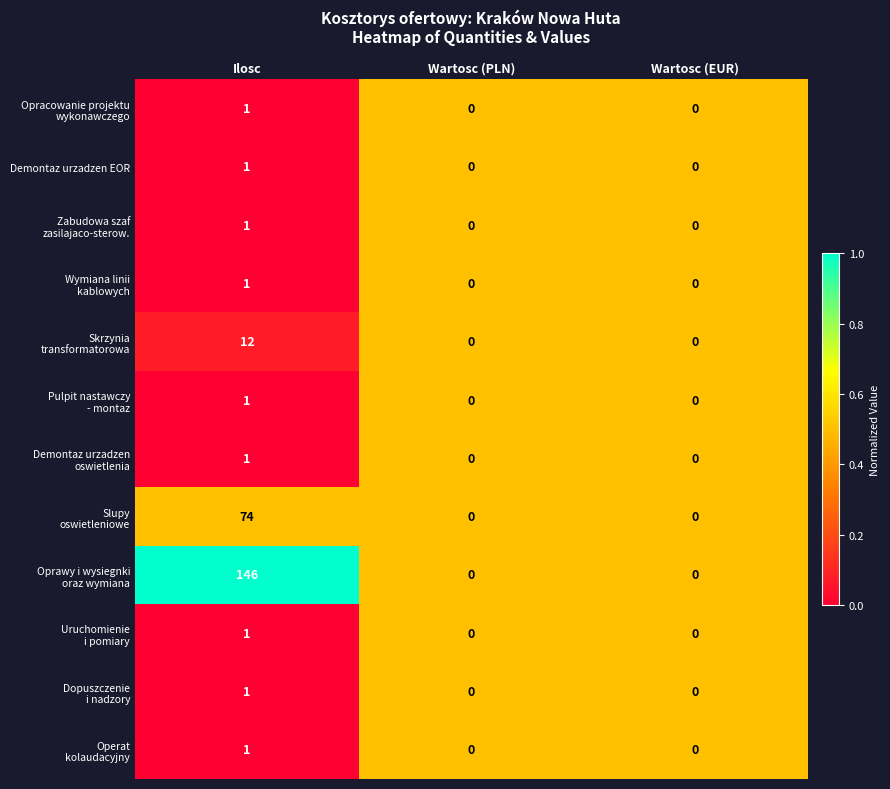

How many Demontaz urzadzen EOR values are between 0 and 1?

3